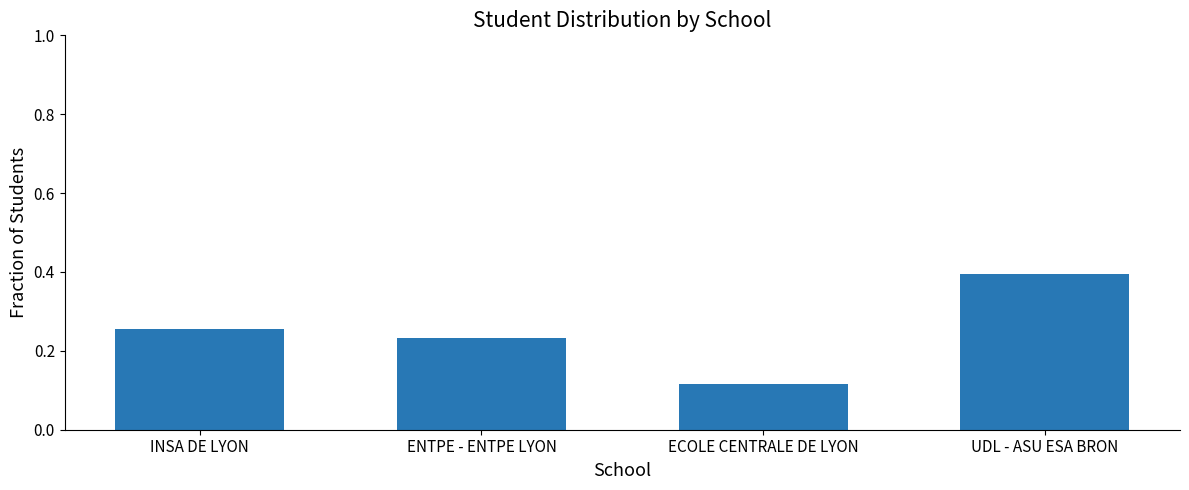

What is the sum of all values?

1.0